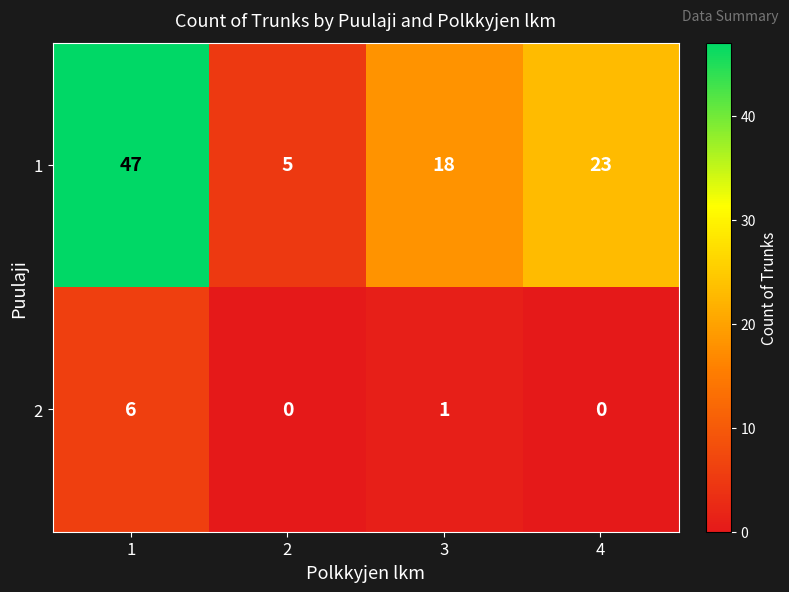

The value of 1 at 4 is 23. True or false?

True